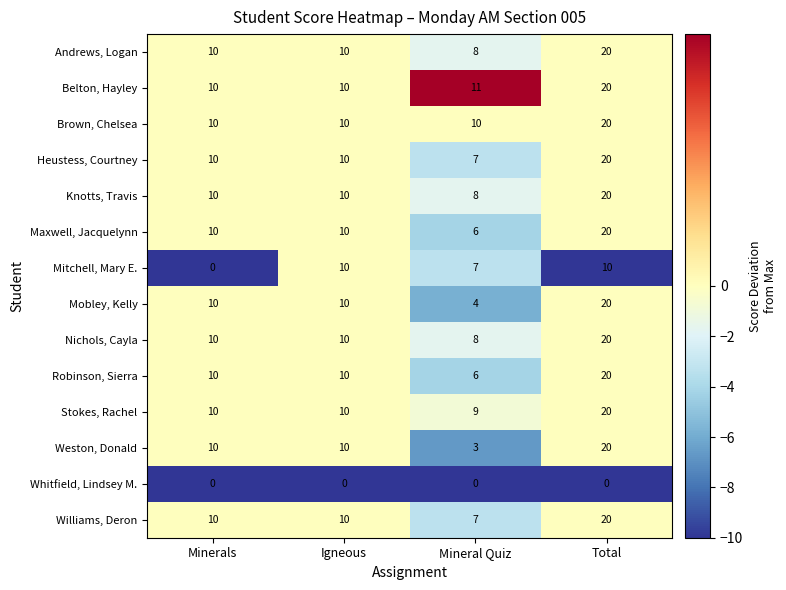

True or false: Mitchell, Mary E. has a value of 3 at Total.

False